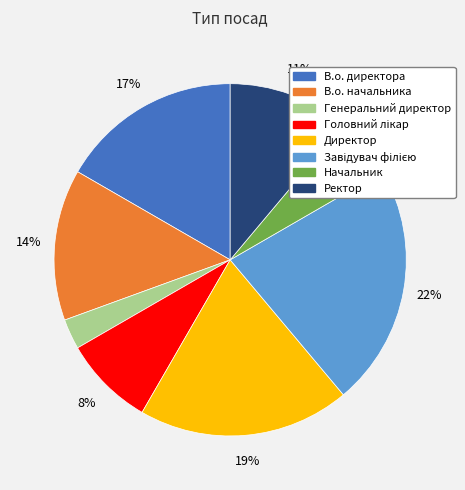

Count the number of slices in the pie.

8